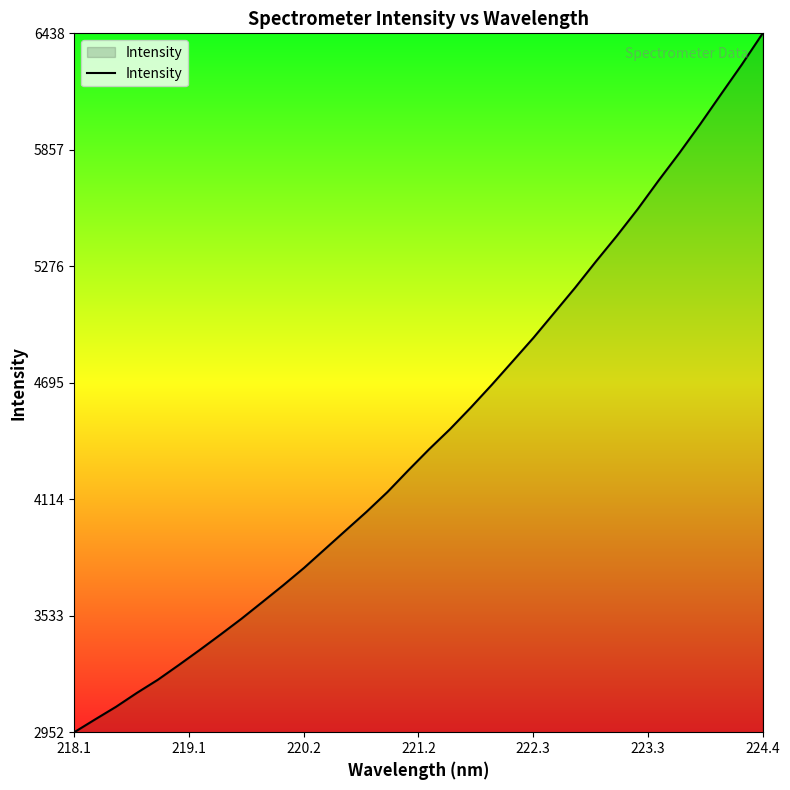

Does the chart display data point markers on the line(s)?

No